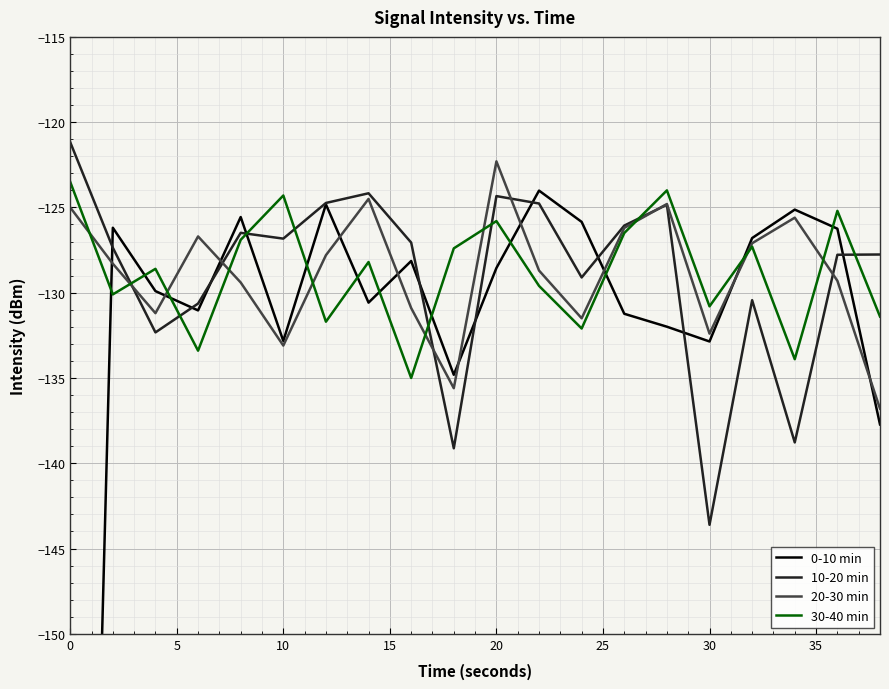

True or false: 10-20 min and 30-40 min intersect in this chart.

True